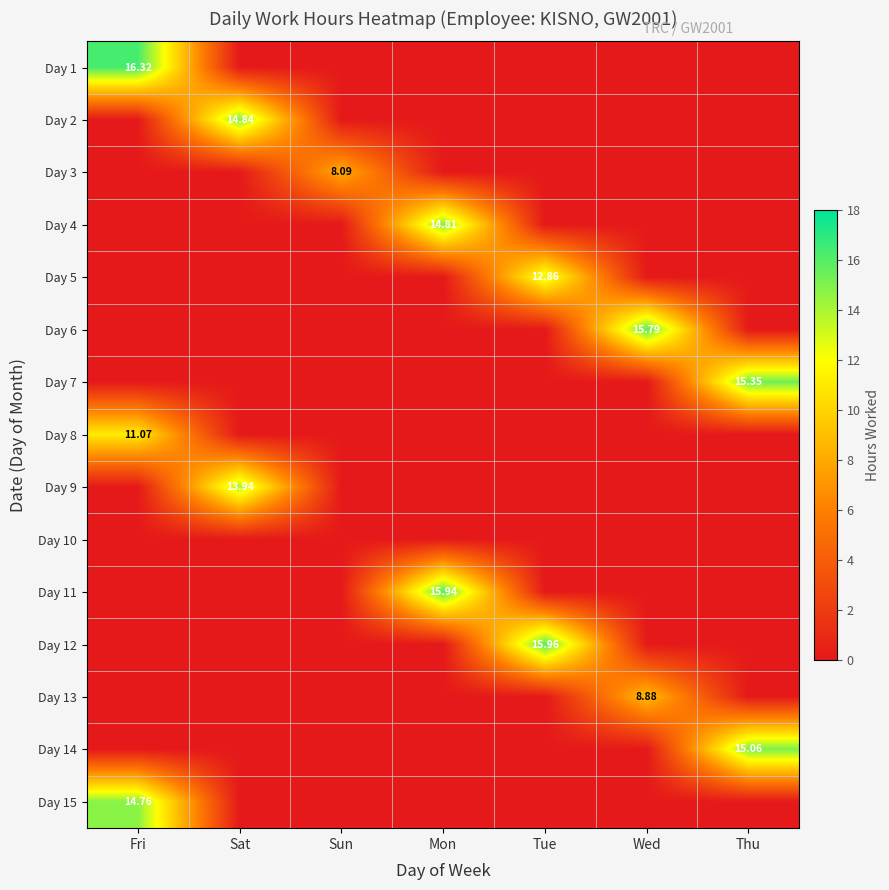

The value of Day 7 at Mon is 5.4. True or false?

False